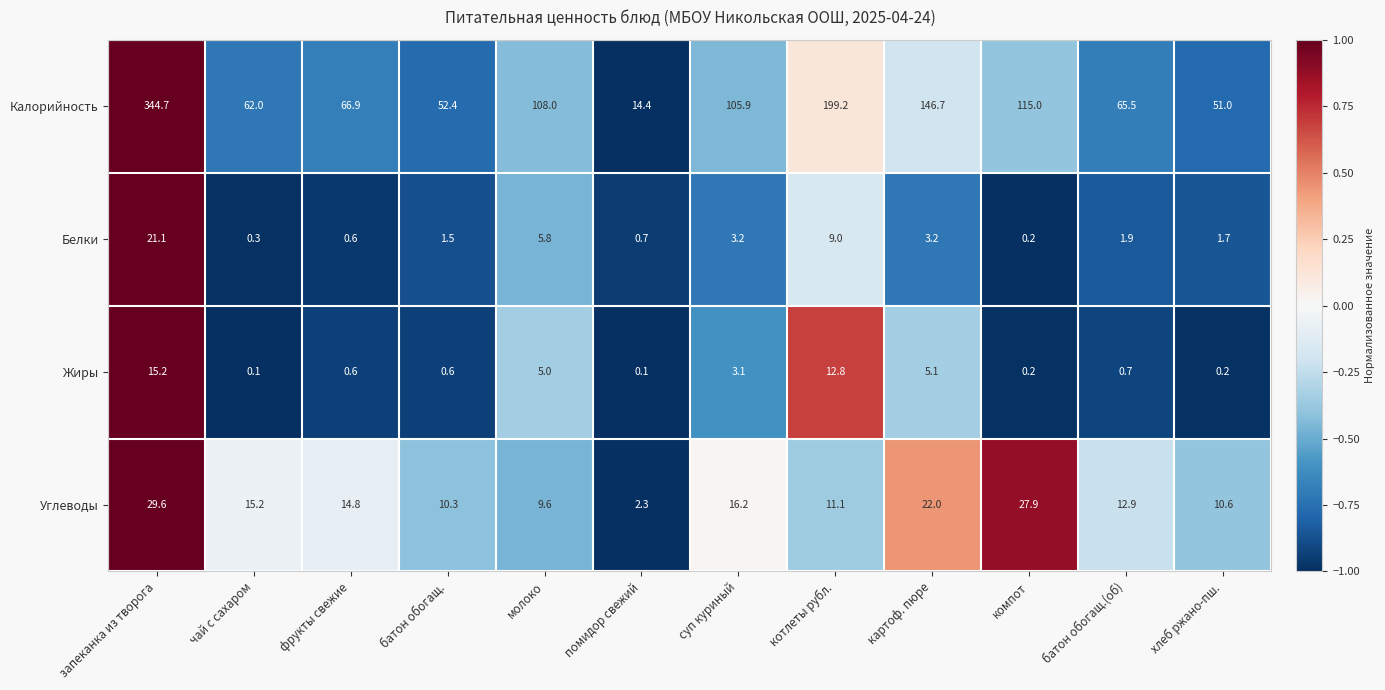

At молоко, list the series in order from smallest to largest.

Жиры, Белки, Углеводы, Калорийность